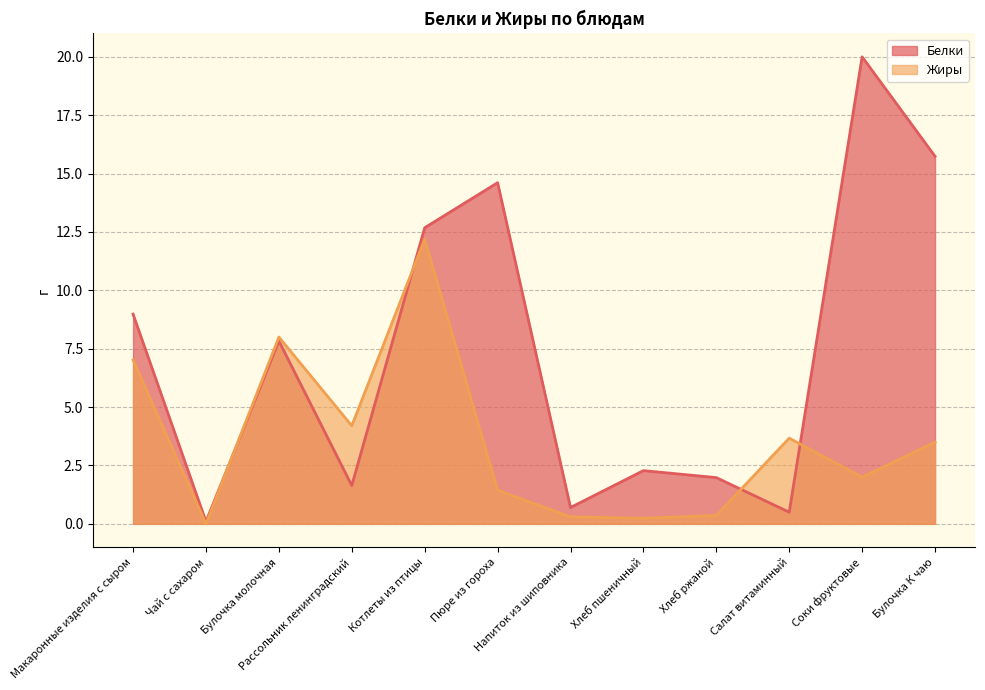

Rank the series by their maximum value, from highest to lowest.

Белки, Жиры